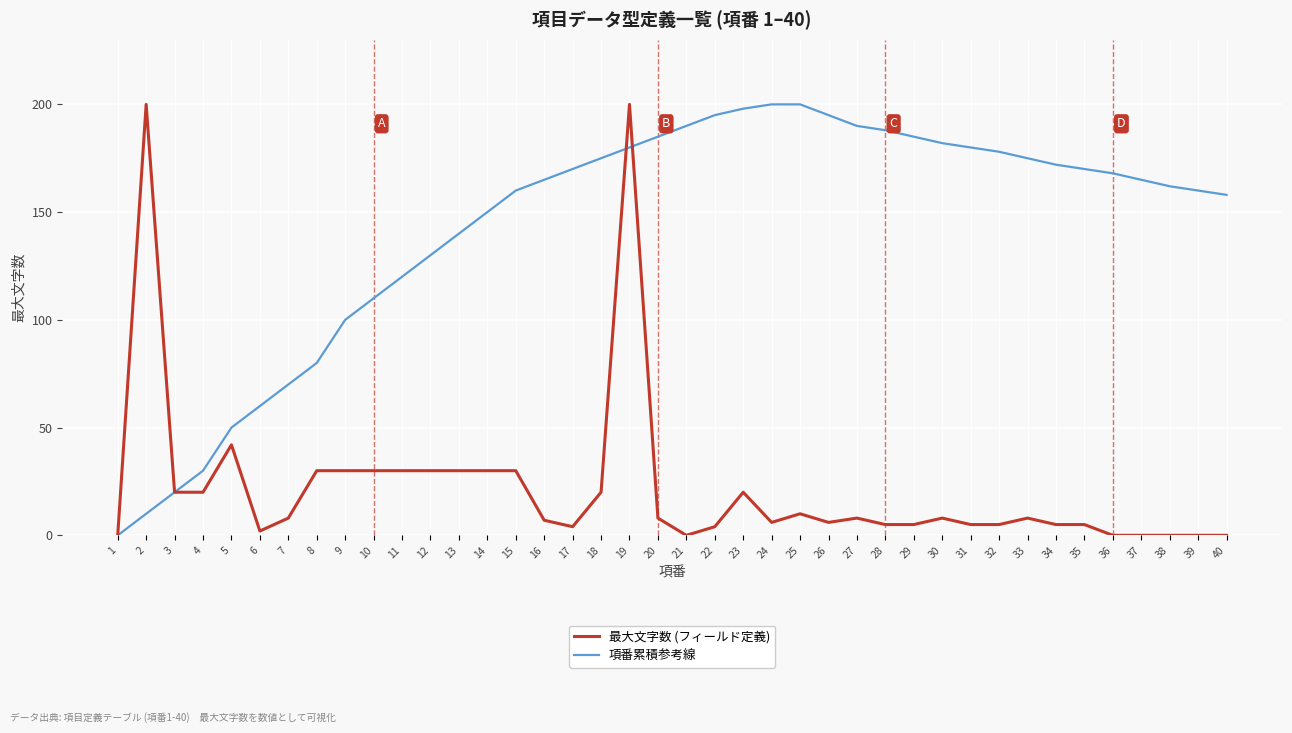

How many lines are shown in the chart?

2